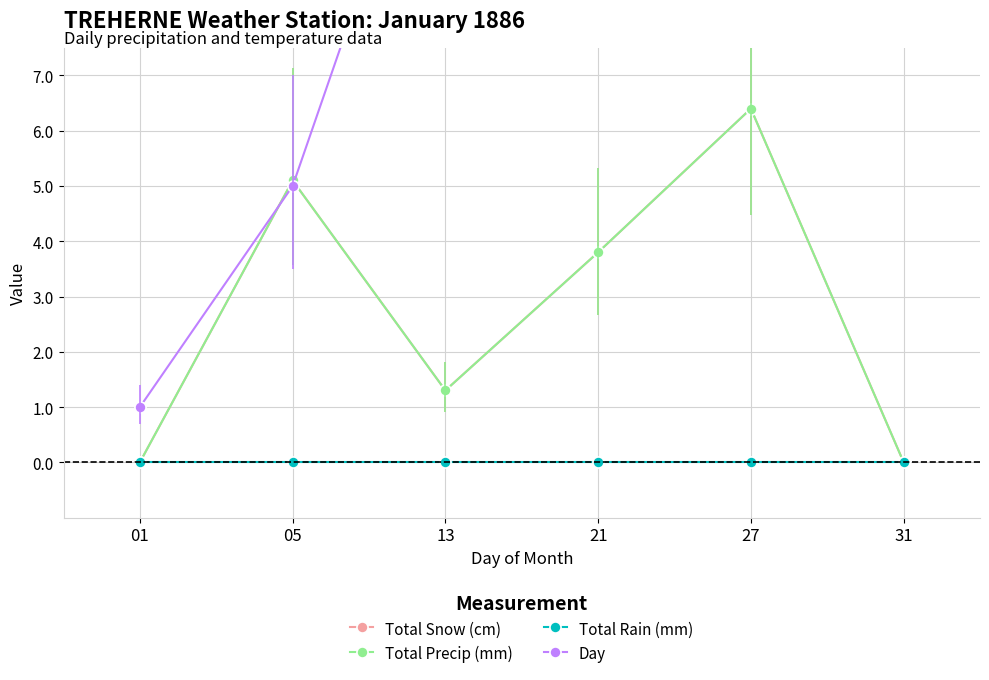

Which category has the lowest value in the Total Rain (mm) series?

01